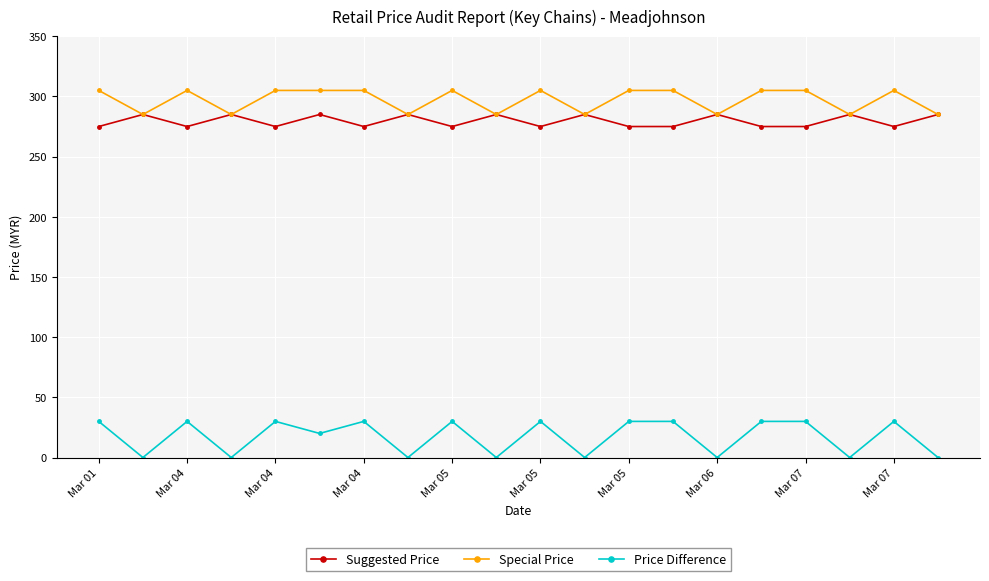

Which series has the largest range (max minus min)?

Price Difference